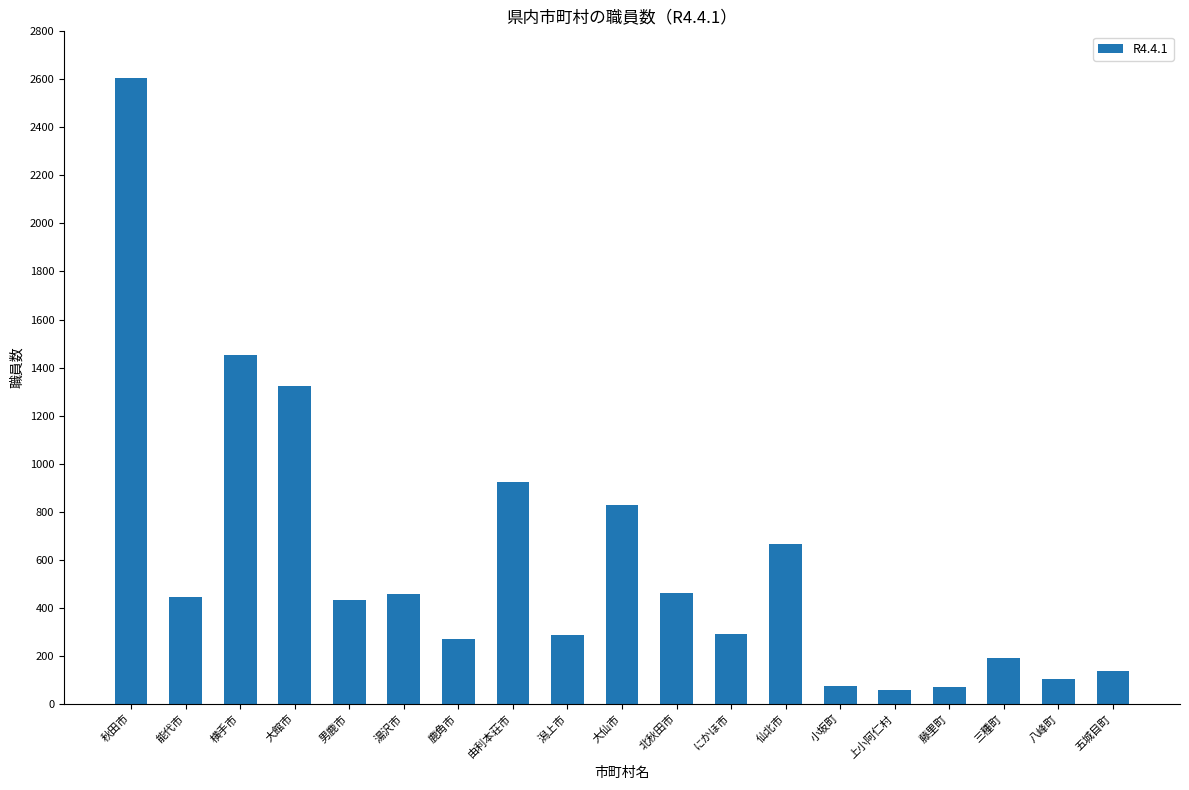

What is the label of the 7th bar from the left?

鹿角市